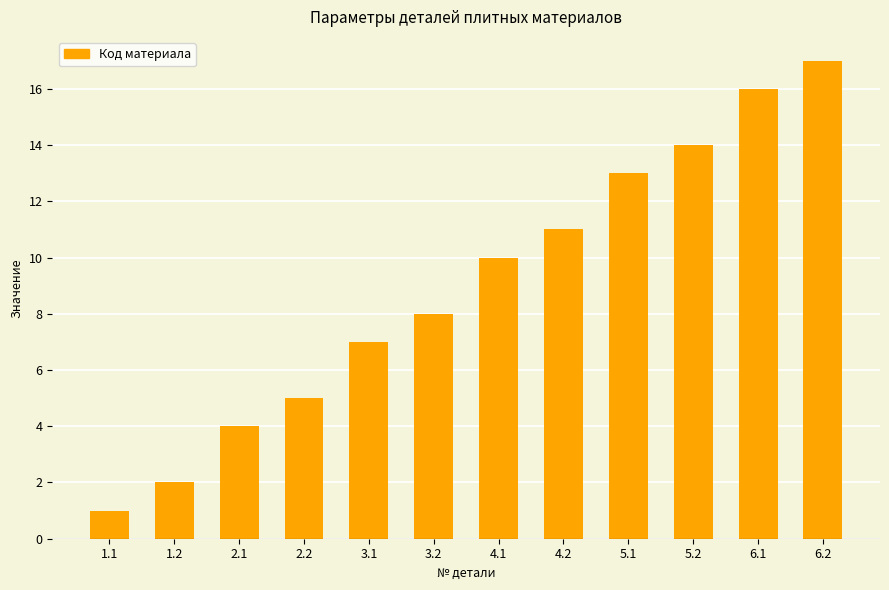

What position from the left is 6.2?

12